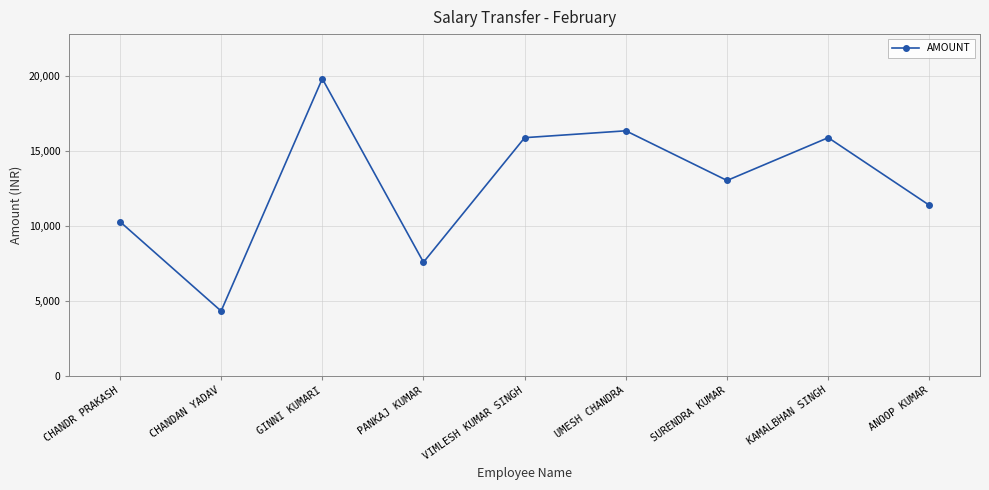

Reading right to left, what are all the values shown in this chart?

11390	15898	13044	16356	15898	7593	19829	4338	10301